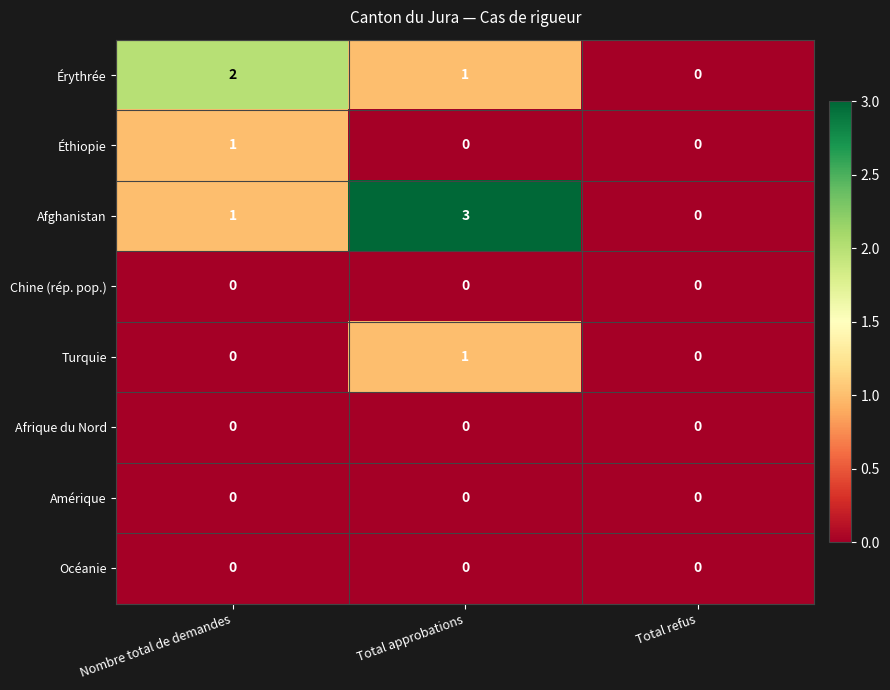

Which label corresponds to the largest value in the chart?

Total approbations